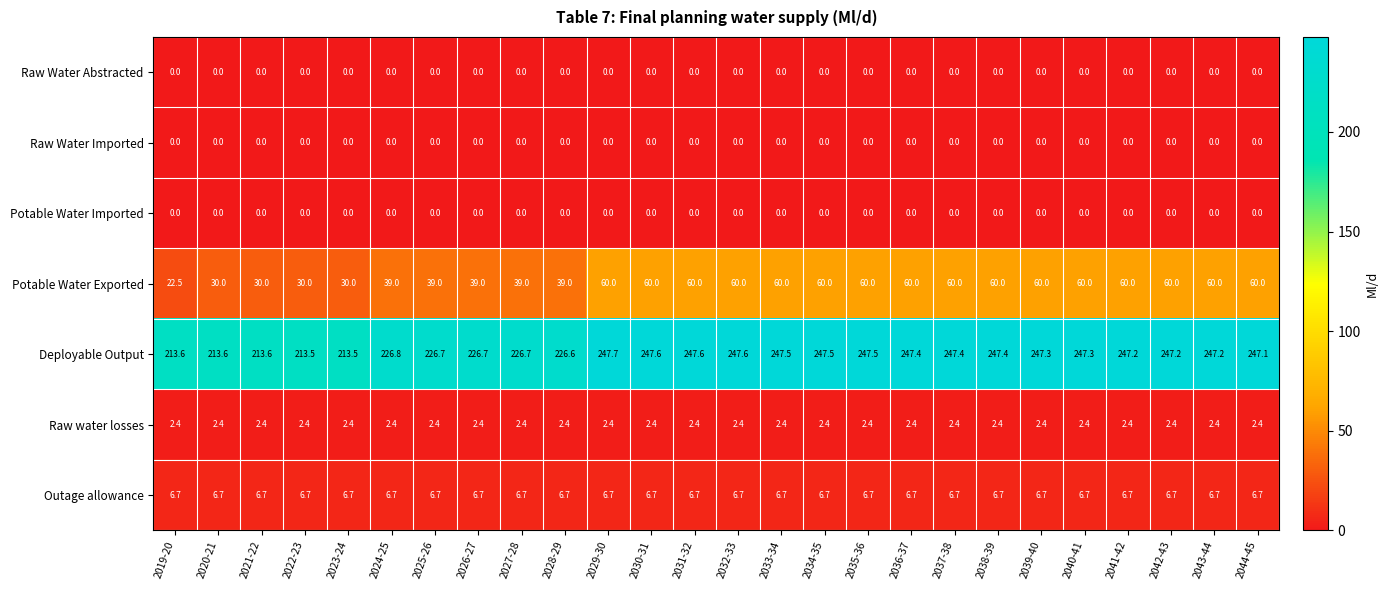

What is the sum of the Outage allowance values at 2031-32 and 2037-38?

13.4